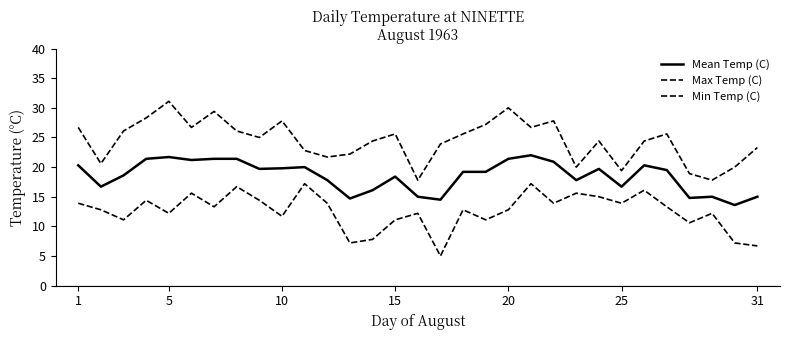

True or false: Min Temp (C) has more than 0 interior local peaks.

True